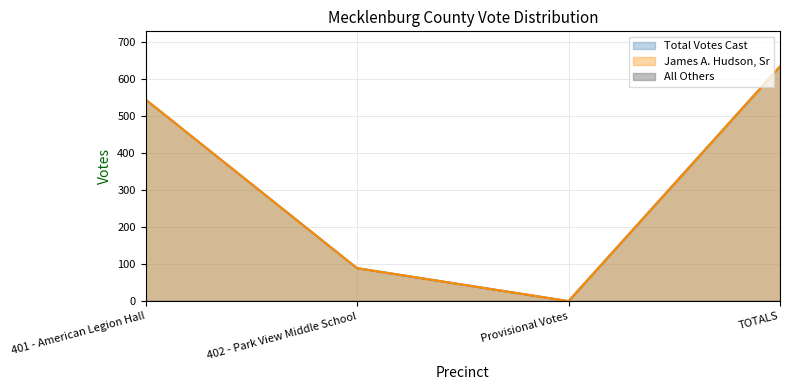

What is the total value across all series at TOTALS?

1266